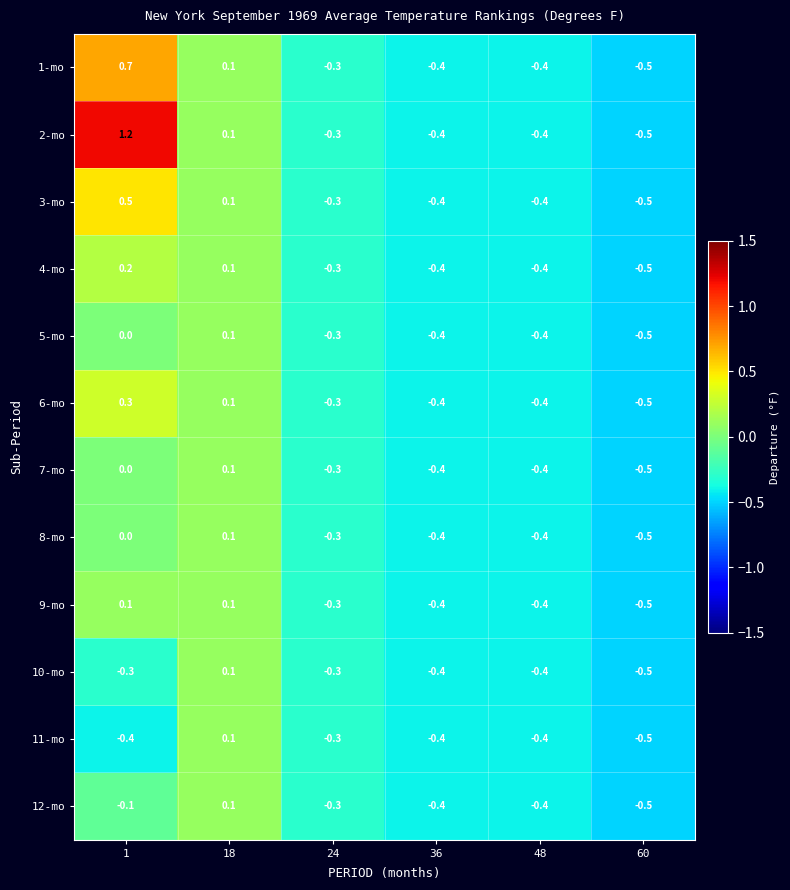

True or false: 7-mo has a value of -0.4 at 48.

True